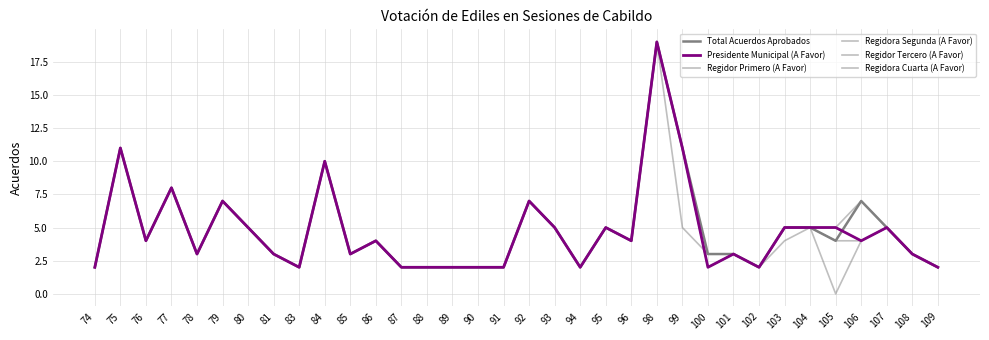

Does the chart display data point markers on the line(s)?

No